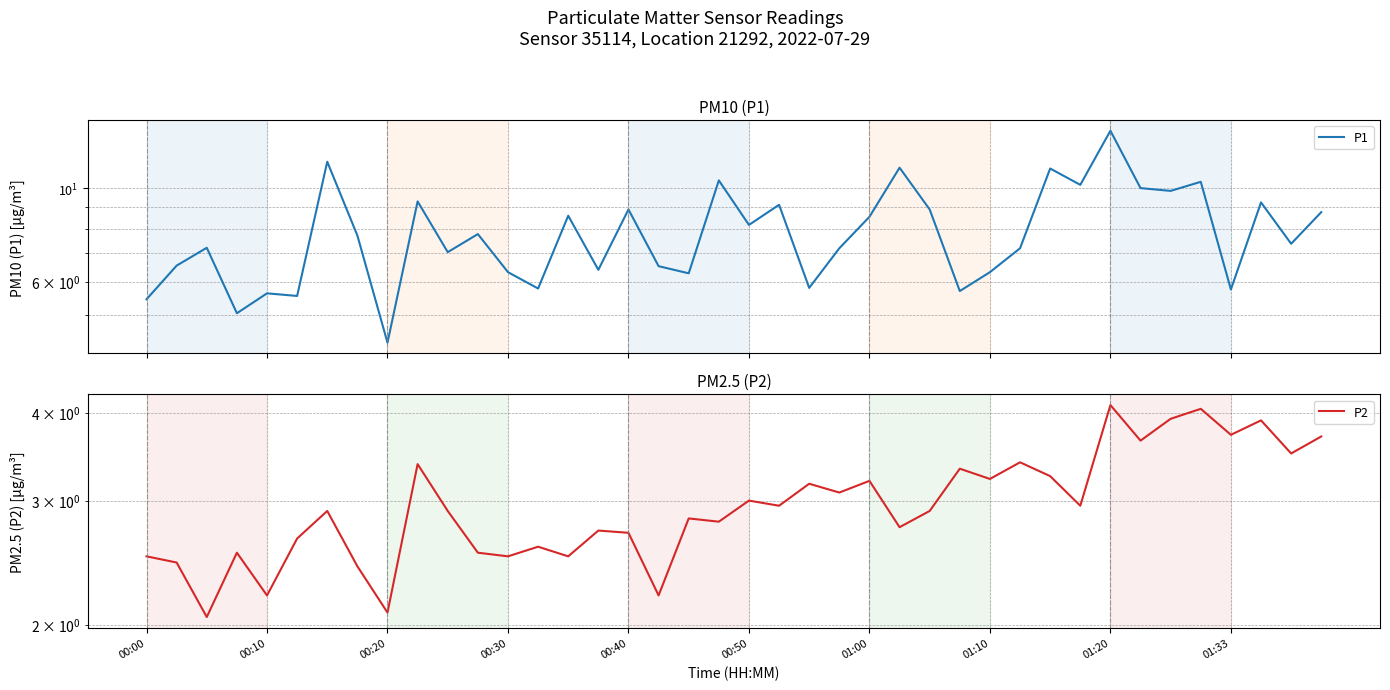

True or false: P2 has a value of 4.9 at 30.

False